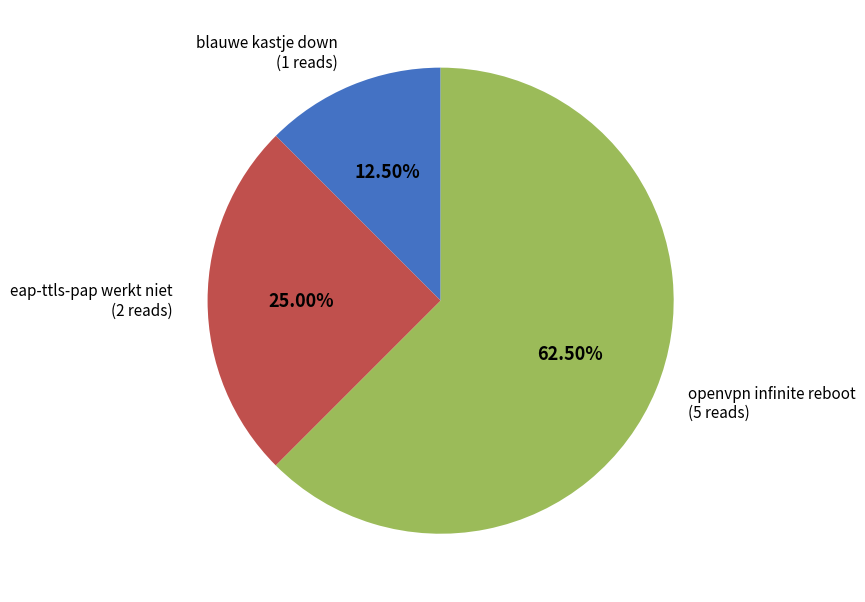

Is it true that openvpn infinite reboot is 72% of the pie?

False